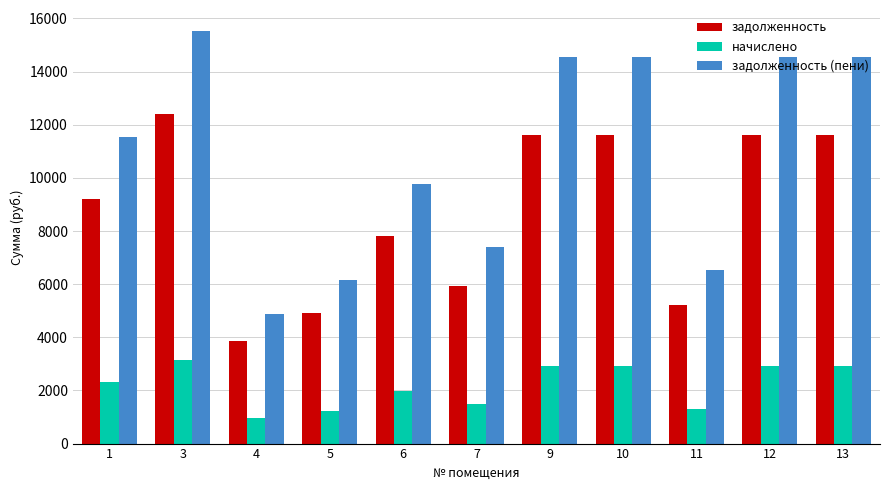

Reading left to right, extract all data points from this chart.

задолженность: 9216.0	12403.2	3878.4	4915.2	7795.2	5913.6	11596.8	11596.8	5203.2	11596.8	11596.8
начислено: 2332.8	3139.6	981.7	1244.2	1973.2	1496.9	2935.4	2935.4	1317.1	2935.4	2935.4
задолженность (пени): 11548.8	15542.8	4860.1	6159.4	9768.4	7410.5	14532.2	14532.2	6520.3	14532.2	14532.2